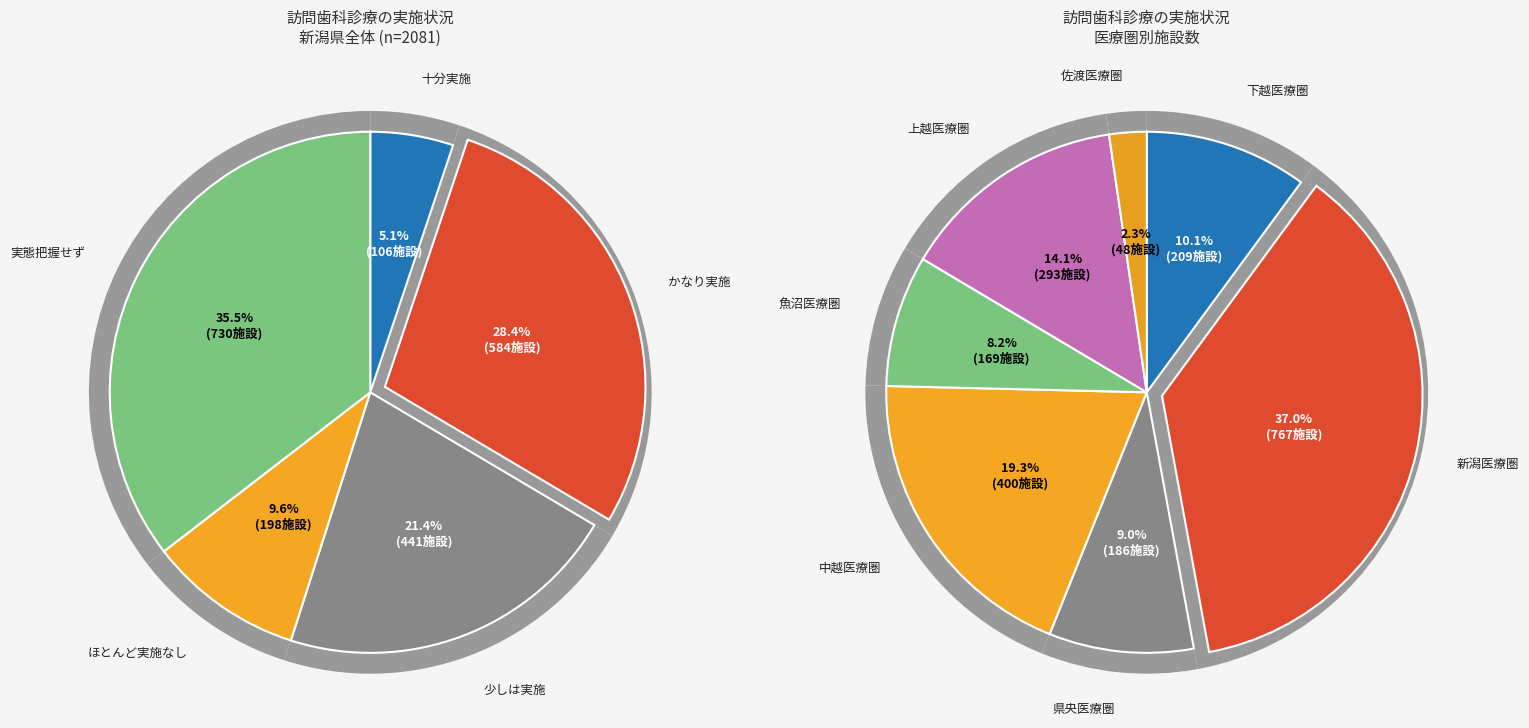

Which series has the widest spread of values?

実態把握せず